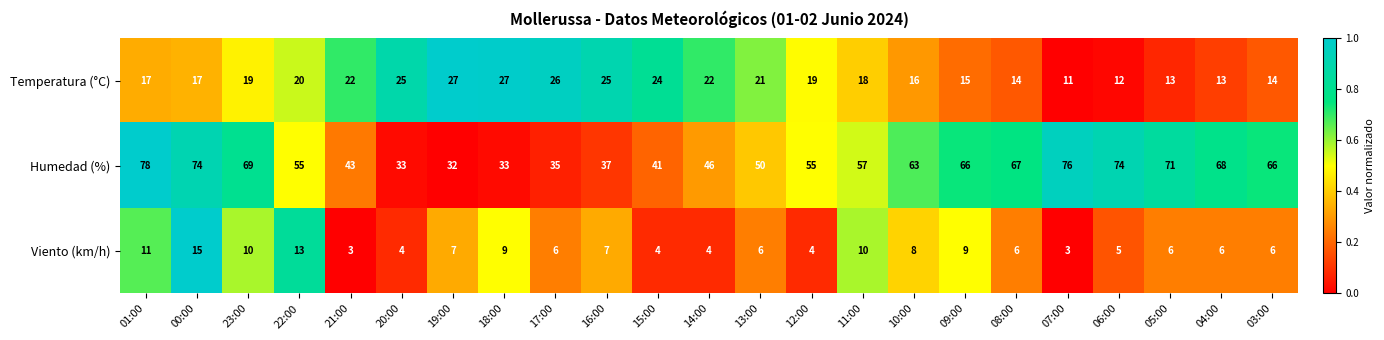

How many categories are shown in the chart?

23